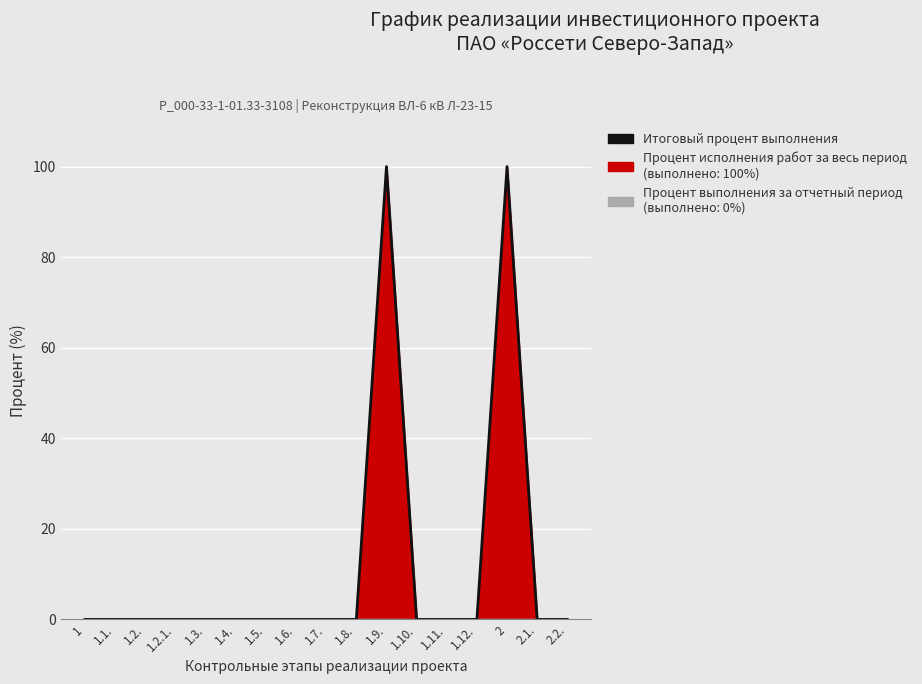

Which has a higher value, 1.1. or 1.11.?

1.1.